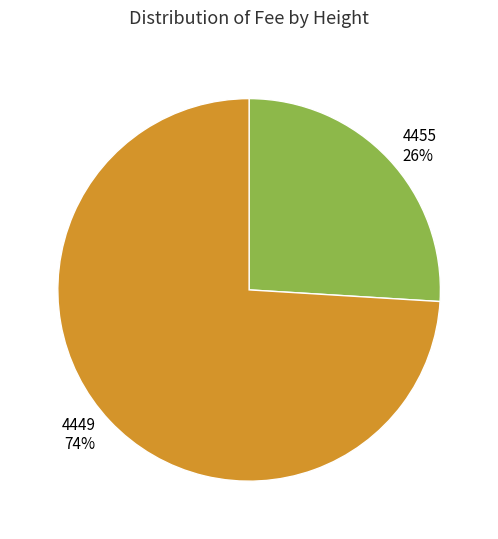

How many segments does this pie chart have?

2